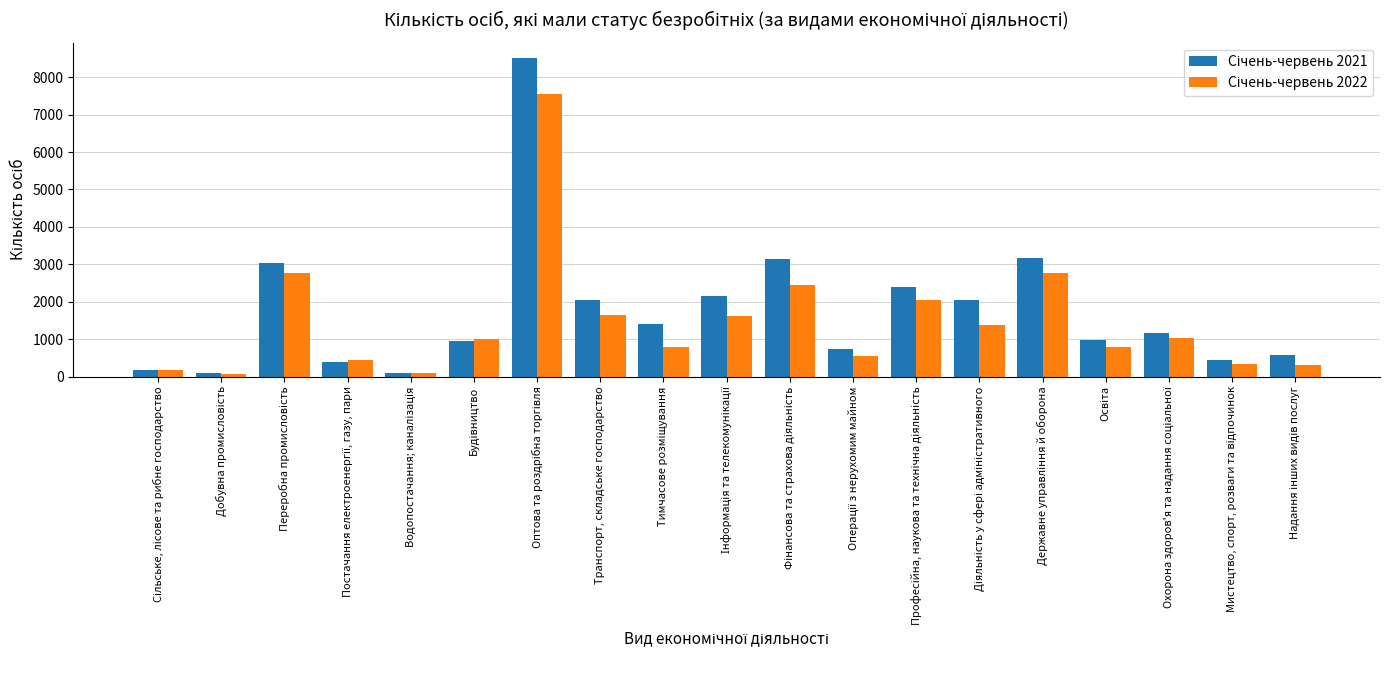

How many distinct data groups are displayed?

2